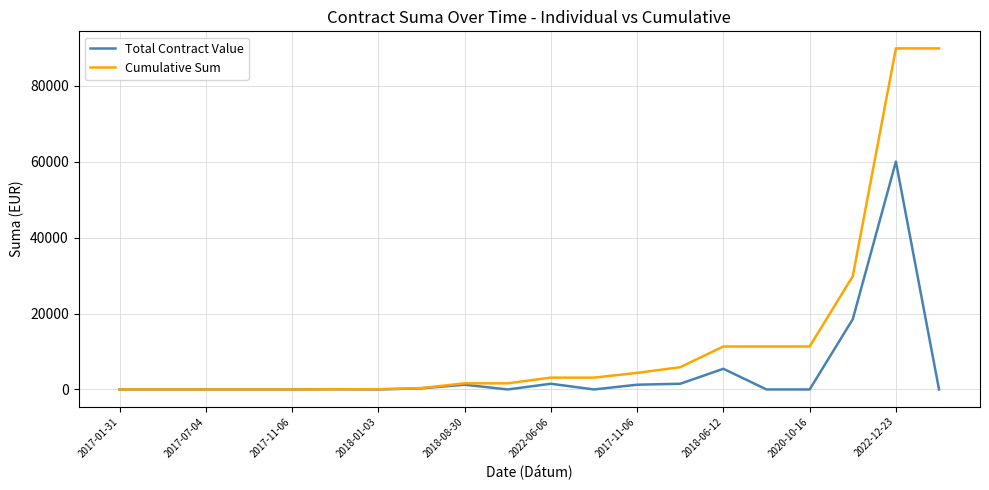

What is the difference between the maximum and minimum values in the Total Contract Value series?

60000